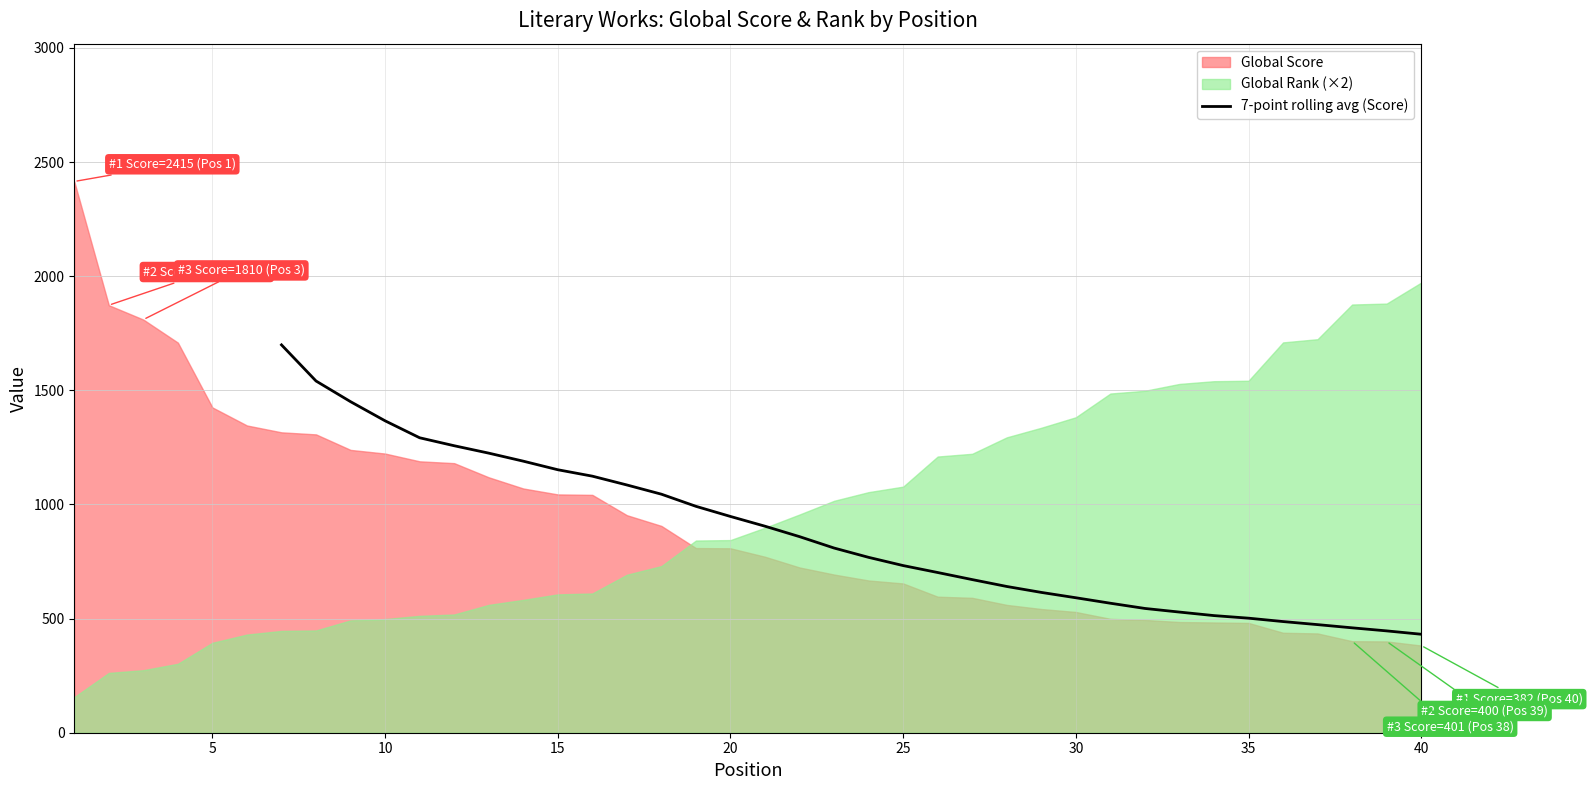

What is the lowest value of the 7-point rolling avg (Score) series?

431.4